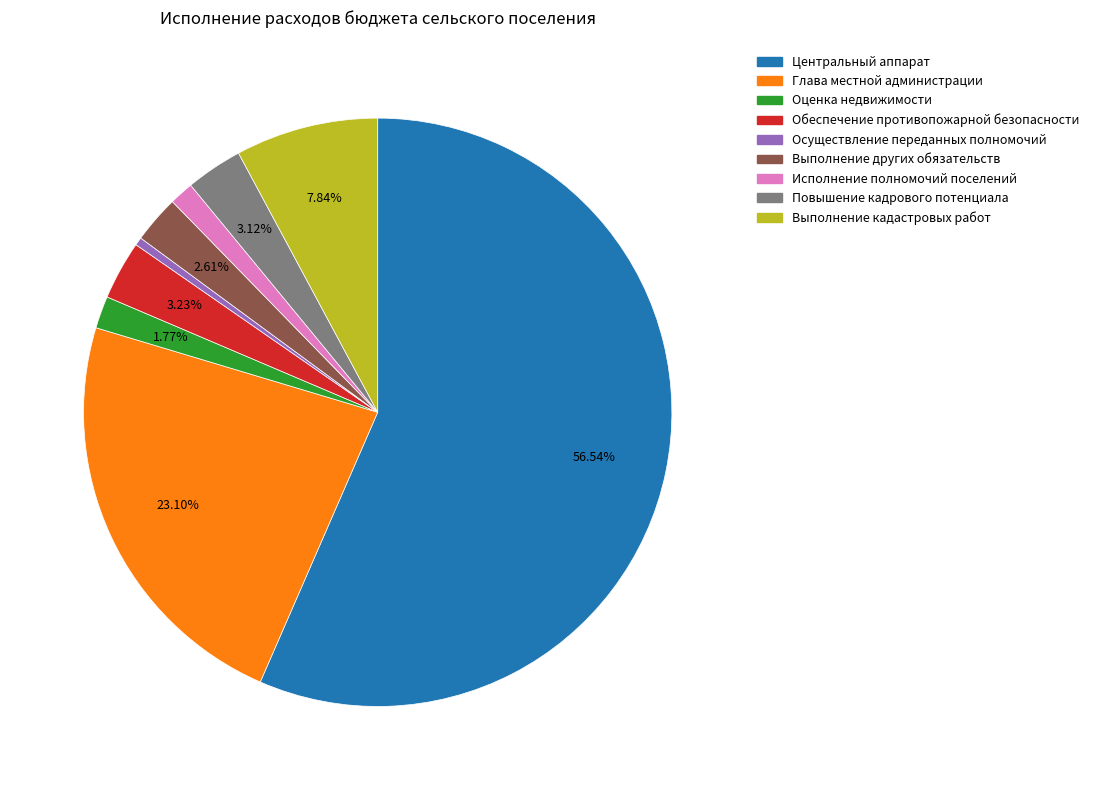

To the nearest percent, what is the average slice percentage?

11%